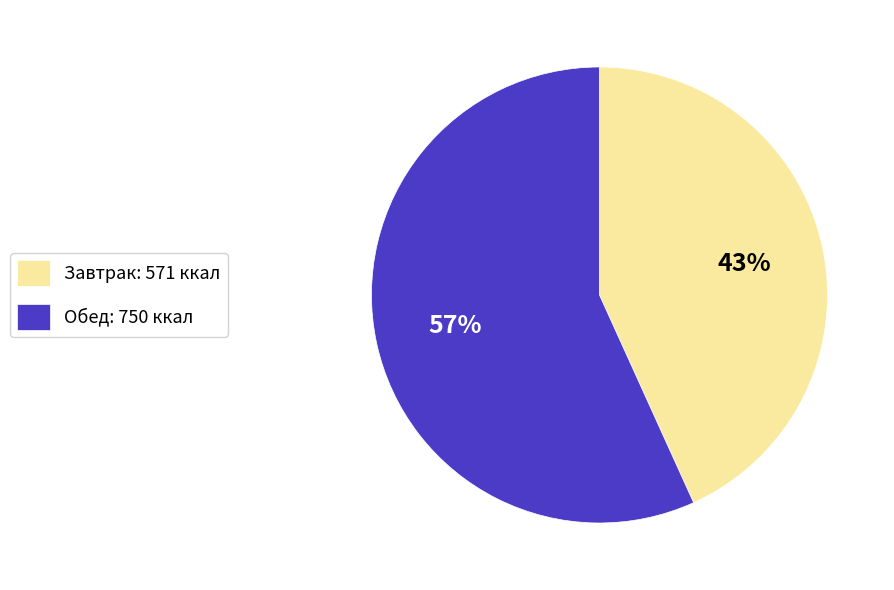

How many segments does this pie chart have?

2